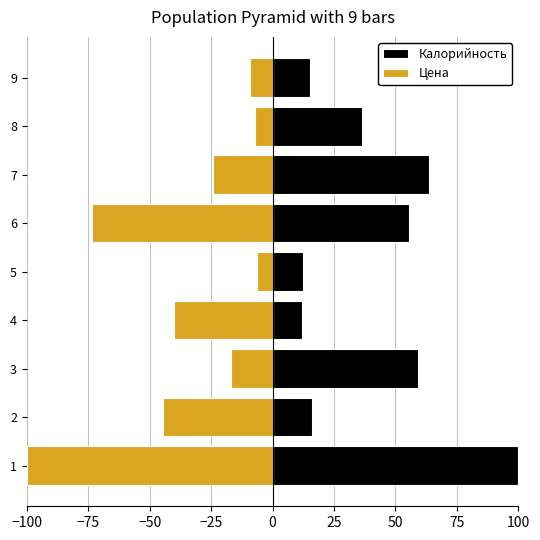

What is the difference between the maximum and minimum values in the Цена series?

93.6